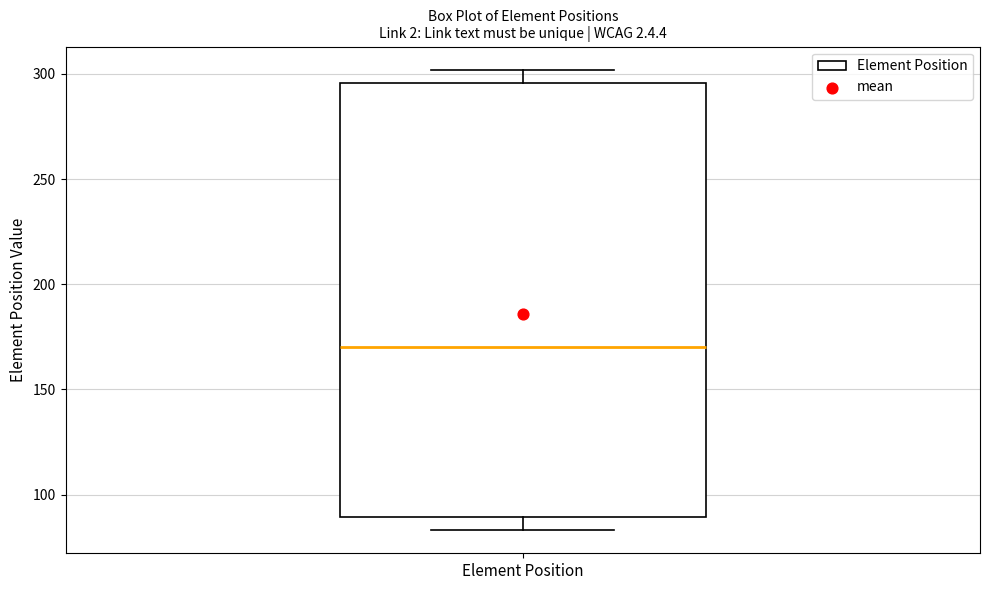

Read this box plot against the y-axis: the position of the median line, the range covered by the box, and the ends of both whiskers. The values are not printed on the chart, so give them approximately, as read against the axis.

median 170, box 90 to 295, whiskers 85 to 300